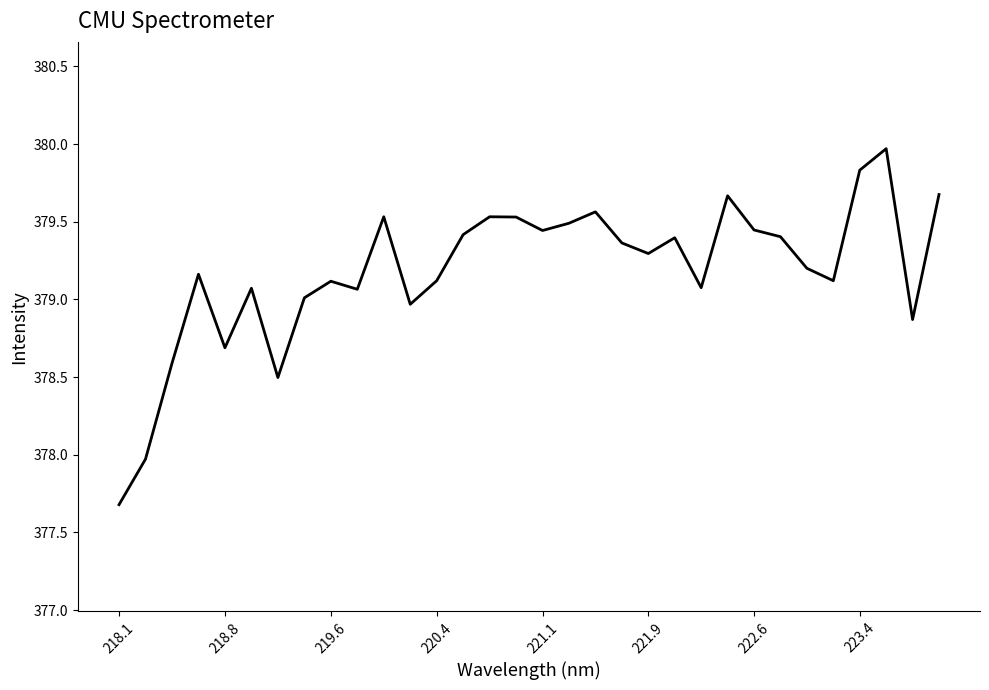

What is the greatest value displayed?

380.0